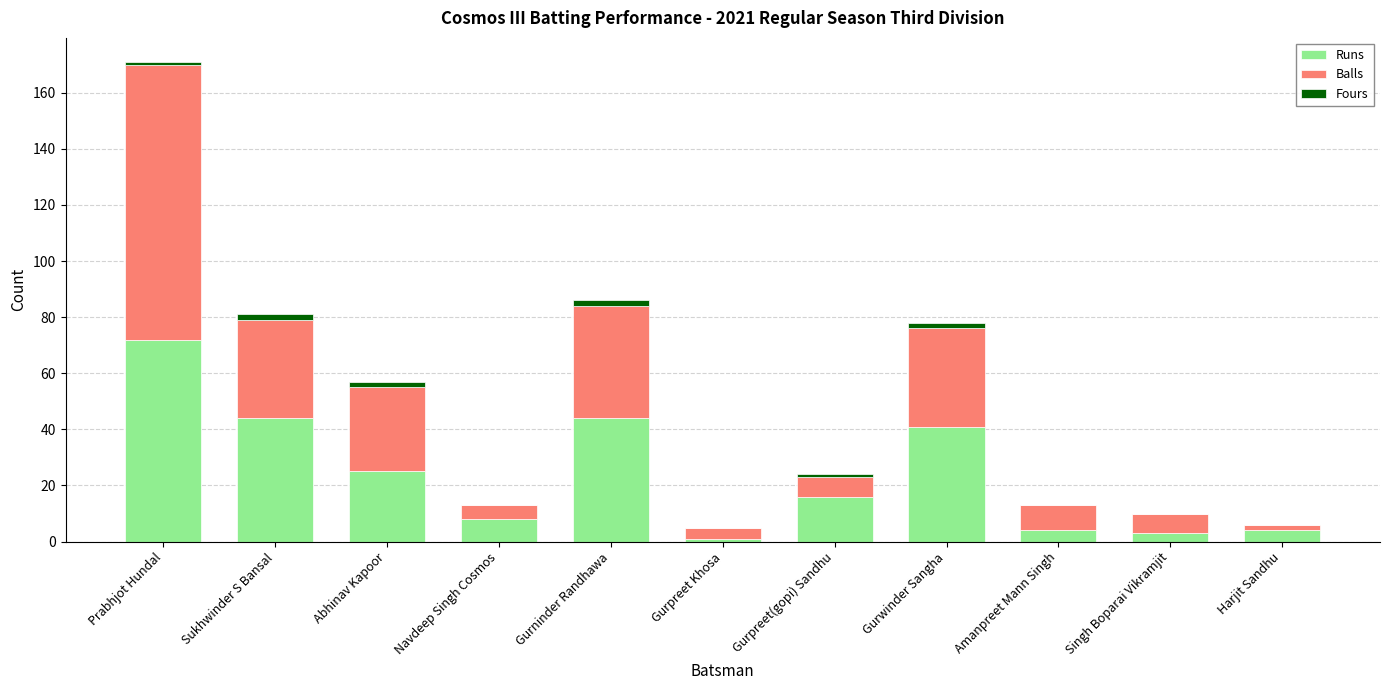

Which category has the highest value in the Runs series?

Prabhjot Hundal